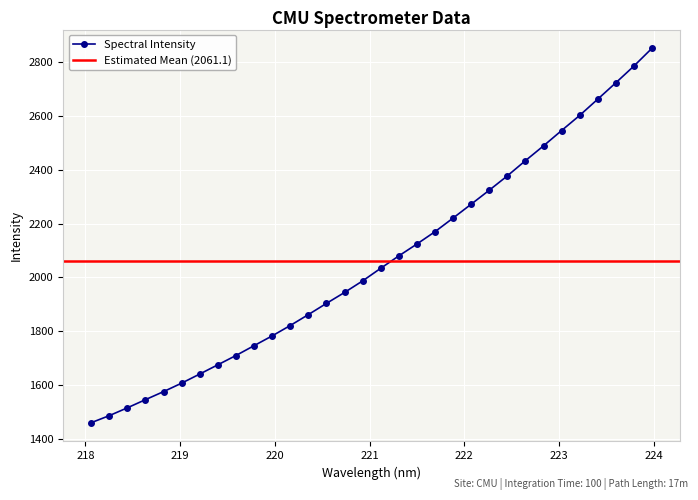

What is the minimum value for Spectral Intensity?

1460.2